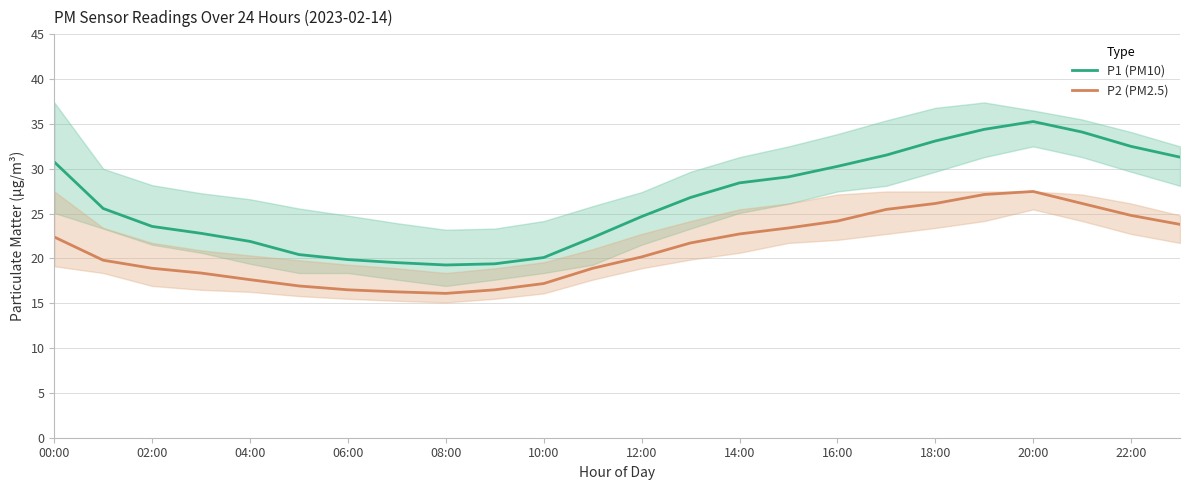

What are all the series names shown in the legend?

P1 (PM10), P2 (PM2.5)